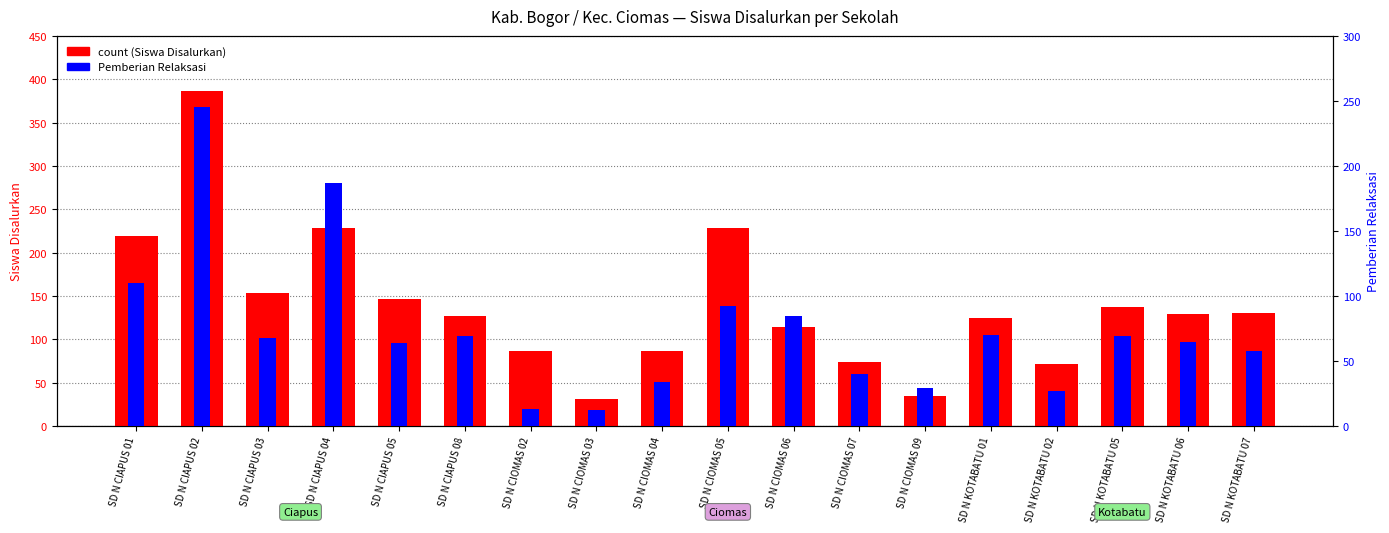

What is the approximate value of Pemberian Relaksasi at SD N KOTABATU 06, to the nearest 10?

60